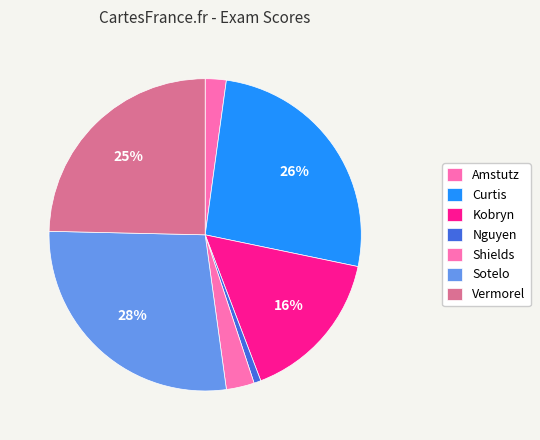

What is the smallest slice in the pie chart?

Nguyen